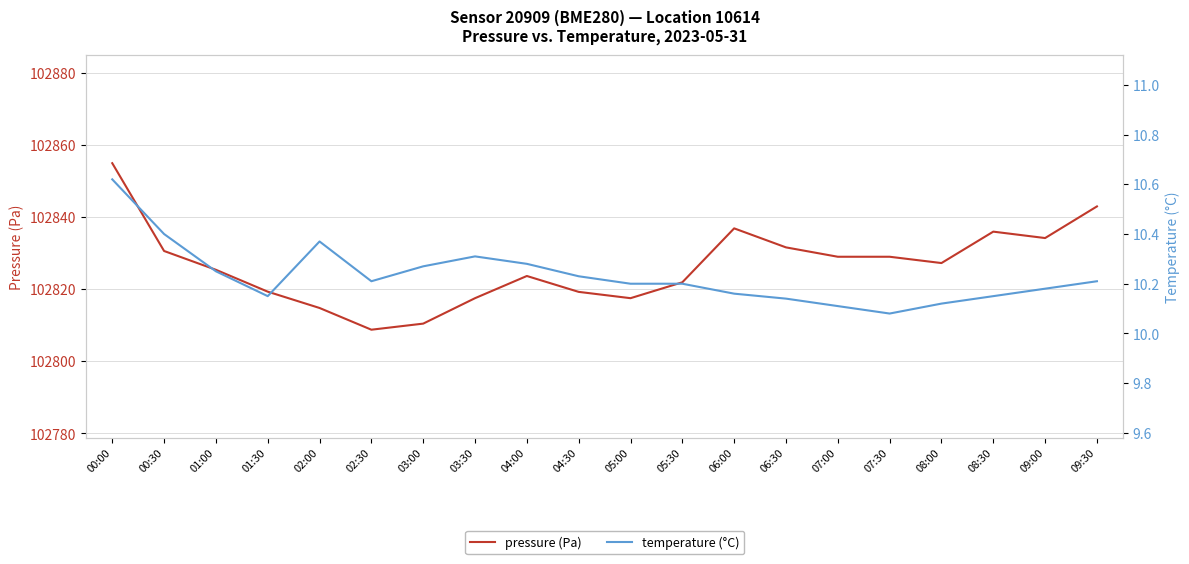

How many interior local peaks does the pressure (Pa) series have?

3